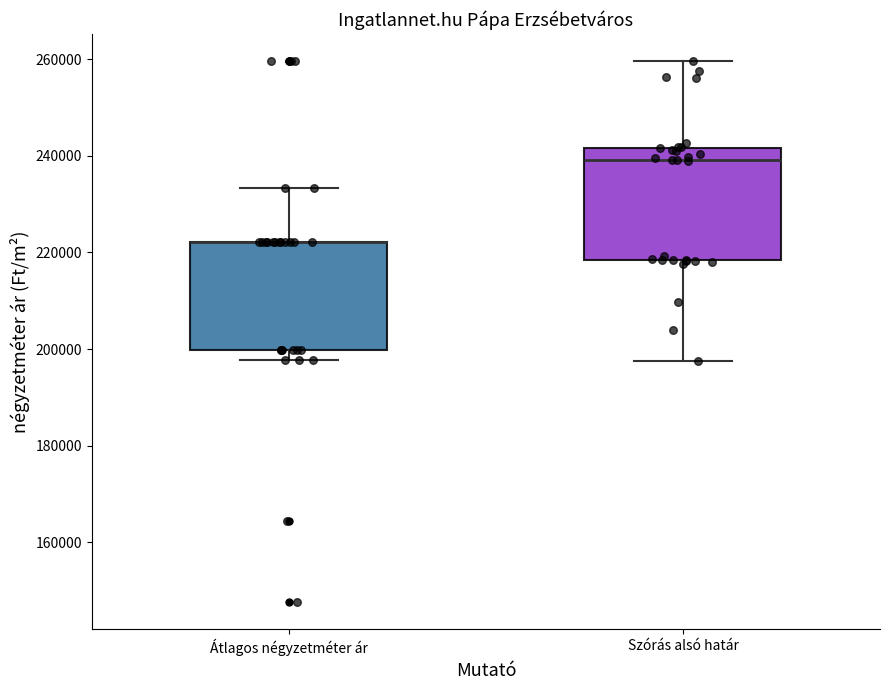

Reading left to right, read every box against the y-axis: the position of its median line, the range the box covers, and the ends of its whiskers. The values are not printed on the chart, so give them approximately, as read against the axis.

Átlagos négyzetméter ár: median 222000 (drawn on the box's upper edge), box 200000 to 222000, whiskers 198000 to 234000
Szórás alsó határ: median 240000, box 218000 to 242000, whiskers 198000 to 260000